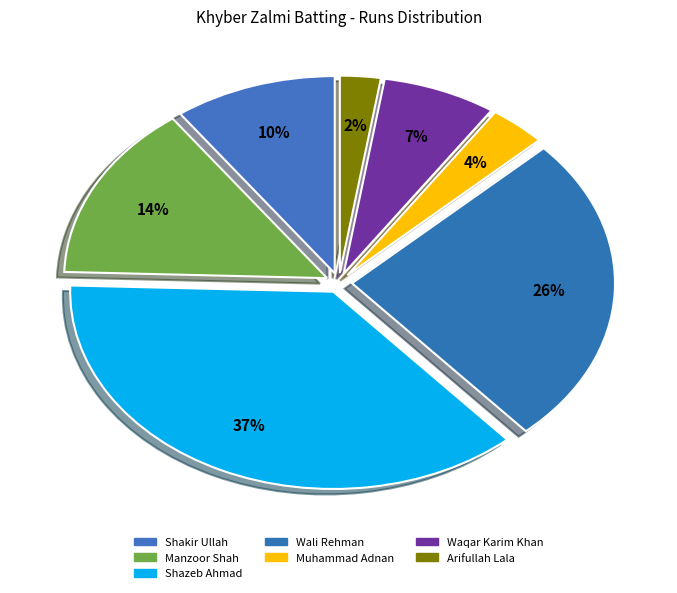

Count the number of slices in the pie.

7